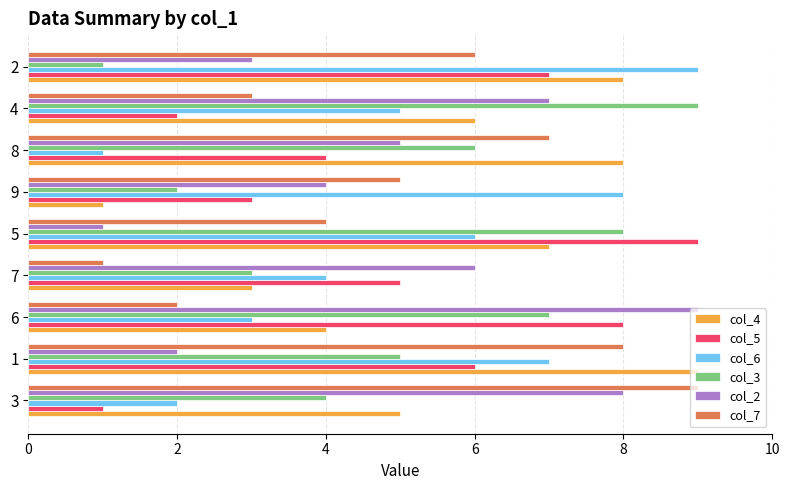

What is the maximum value shown in the chart?

9